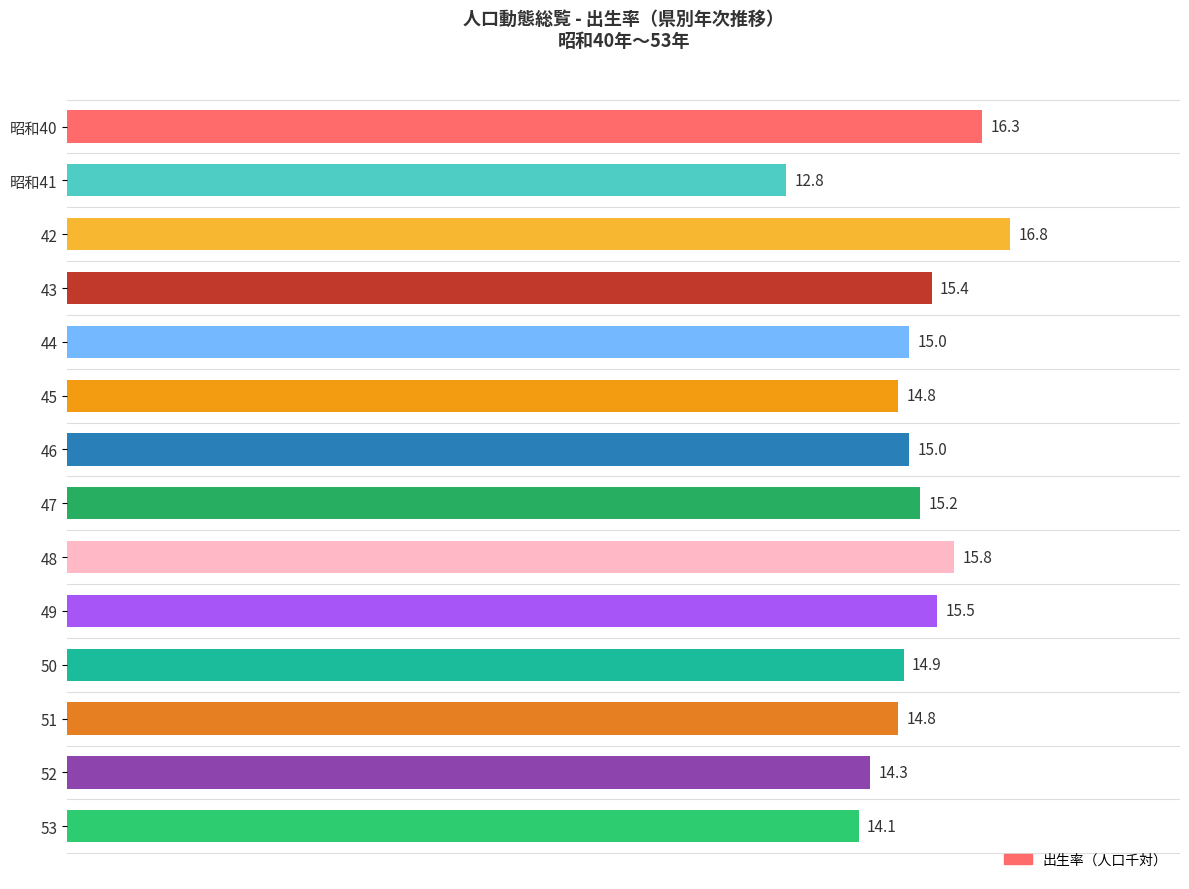

Where is the data nearest to the value 14?

53